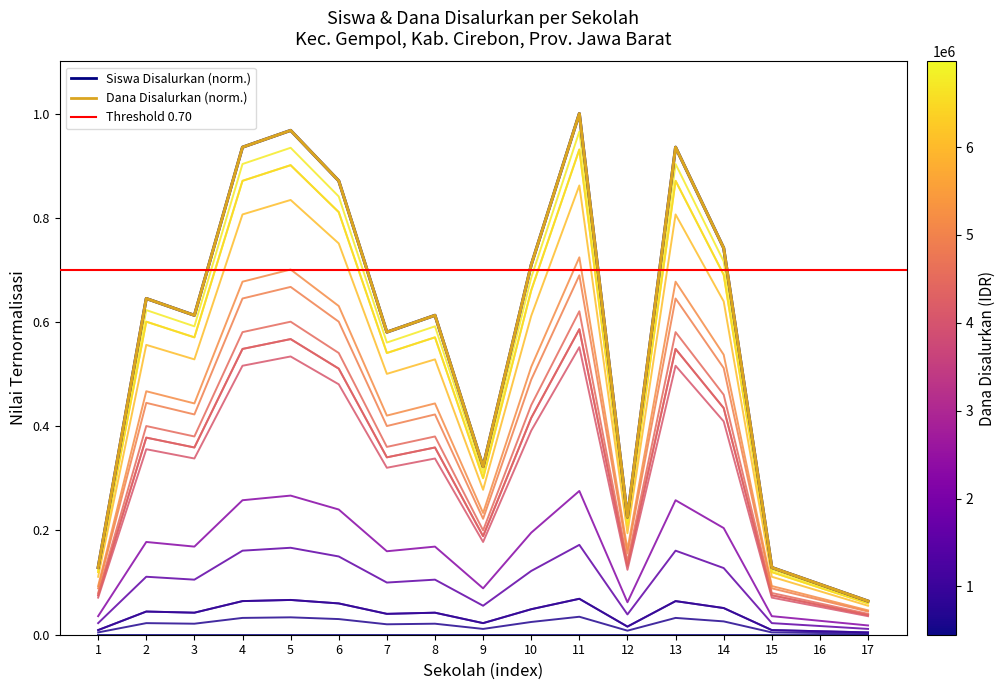

Is this an area chart (filled region under the line)?

No